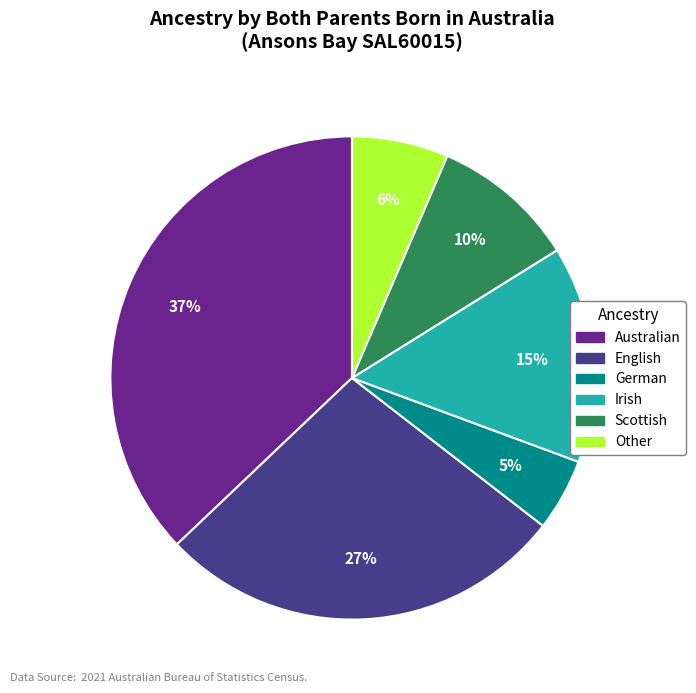

What is the largest slice in the pie chart?

Australian